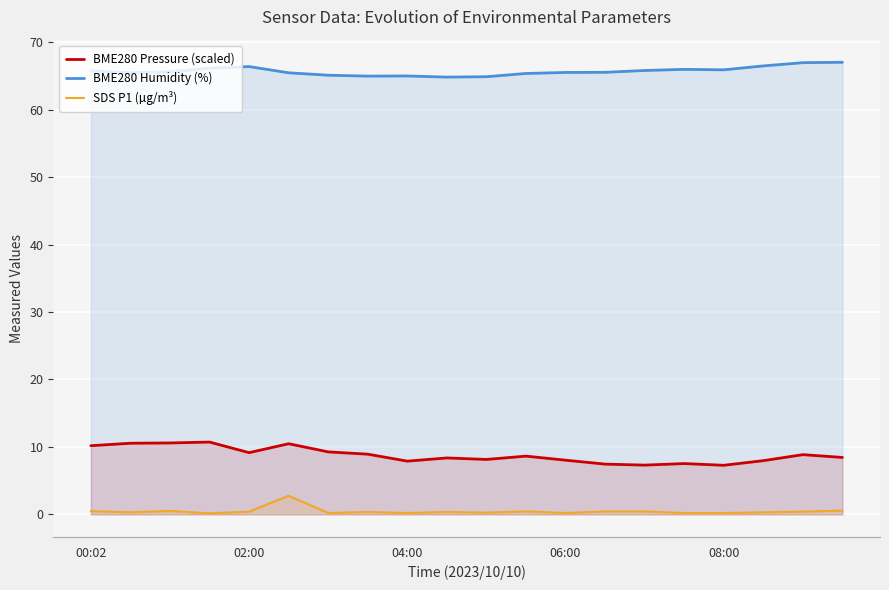

True or false: BME280 Humidity (%) and BME280 Pressure (scaled) cross at least once.

False